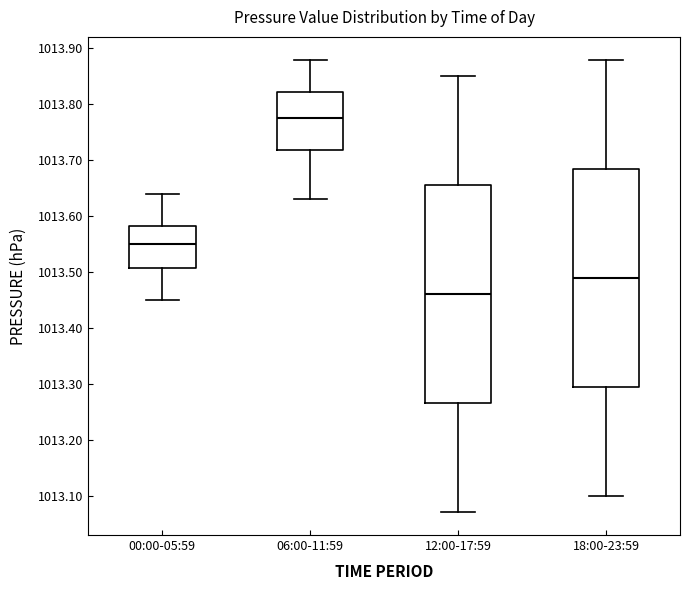

Which box has the highest median line?

06:00-11:59